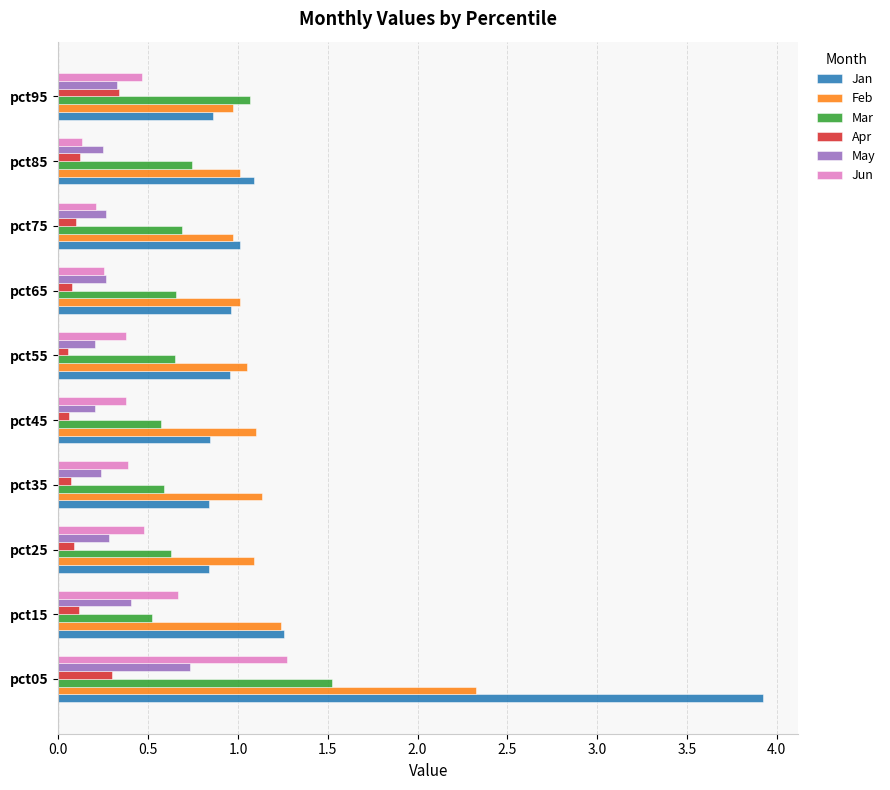

Which category has the highest value in the Jan series?

pct05